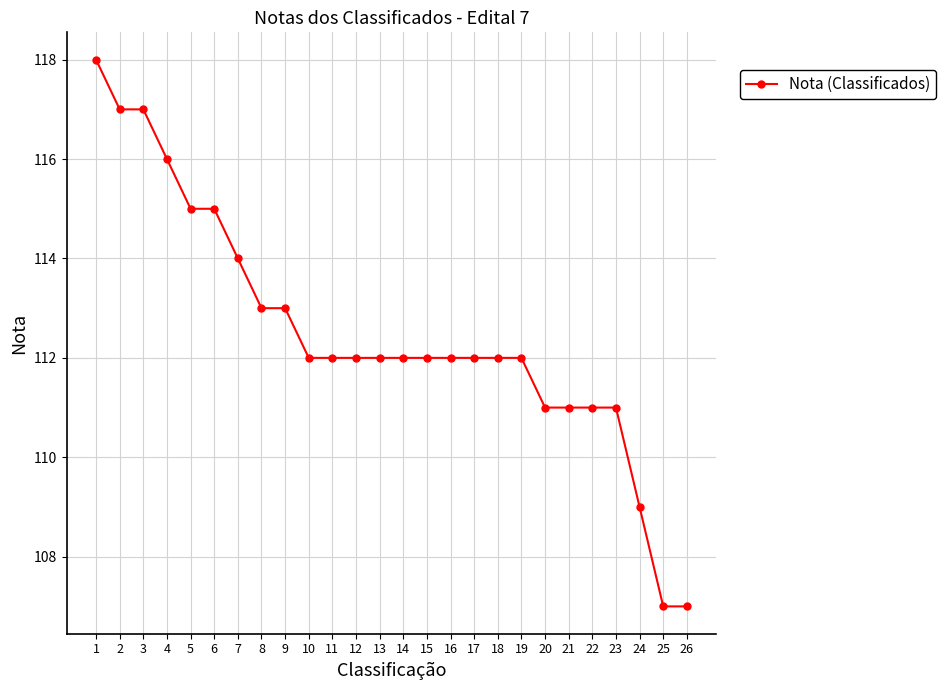

Does the chart have visible grid lines?

Yes